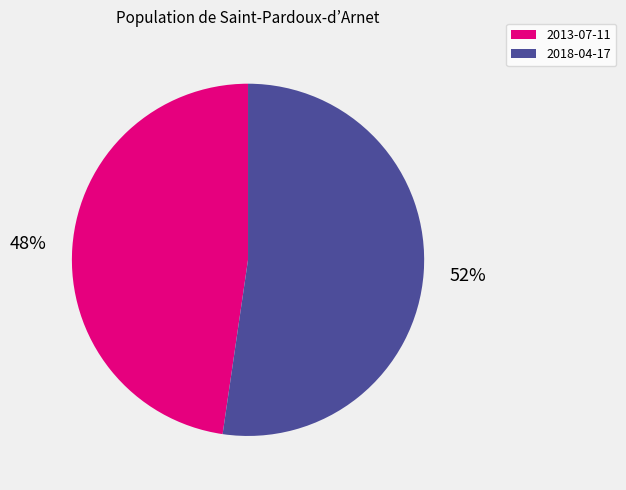

Rank the categories by value from highest to lowest.

2018-04-17, 2013-07-11